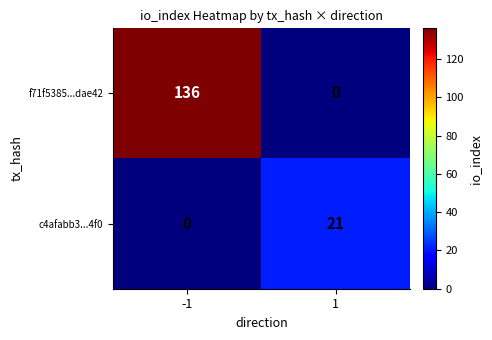

Which series has the largest range (max minus min)?

f71f5385...dae42